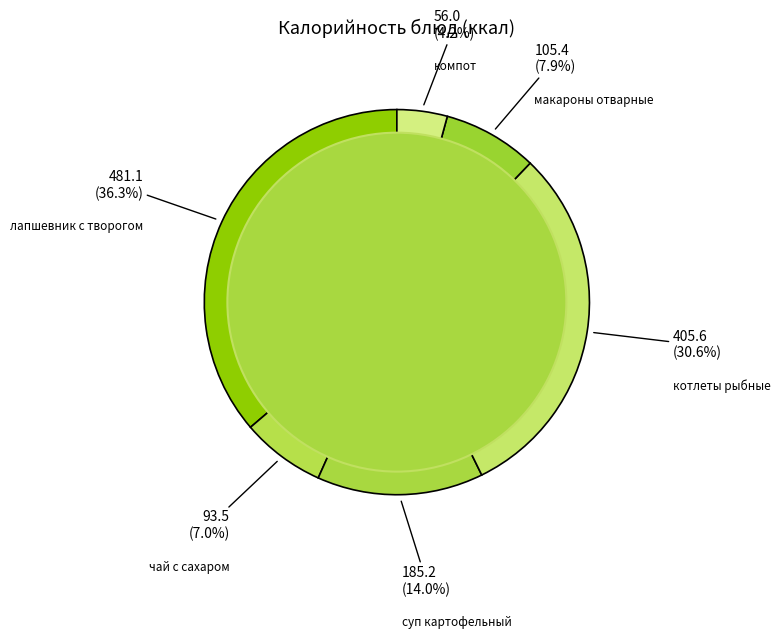

Count the number of slices in the pie.

6